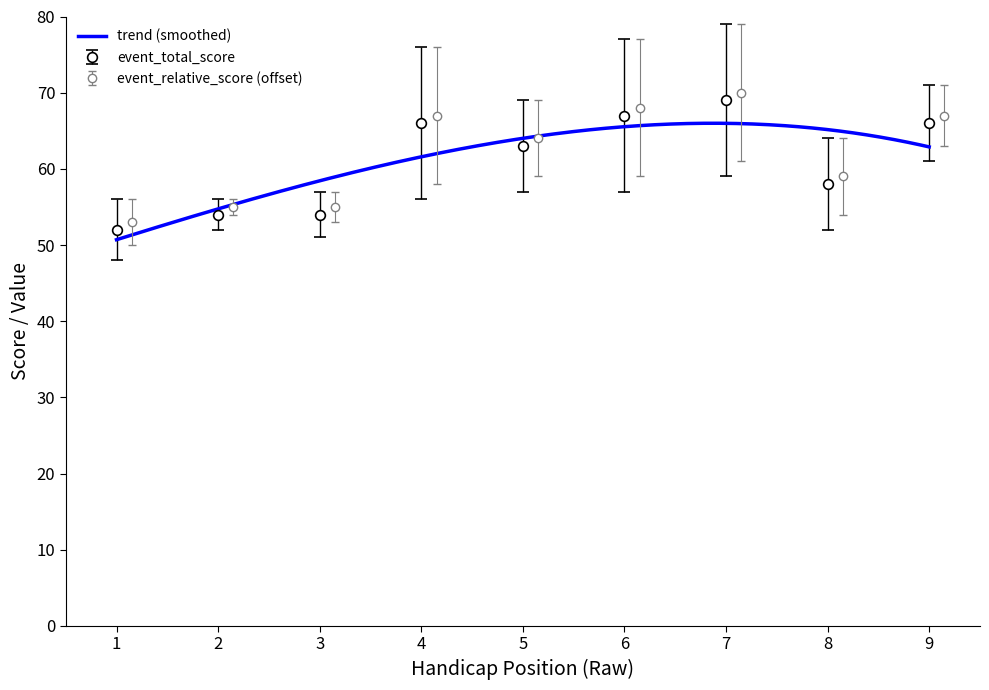

At which label is round_relative_score closest to 67?

5